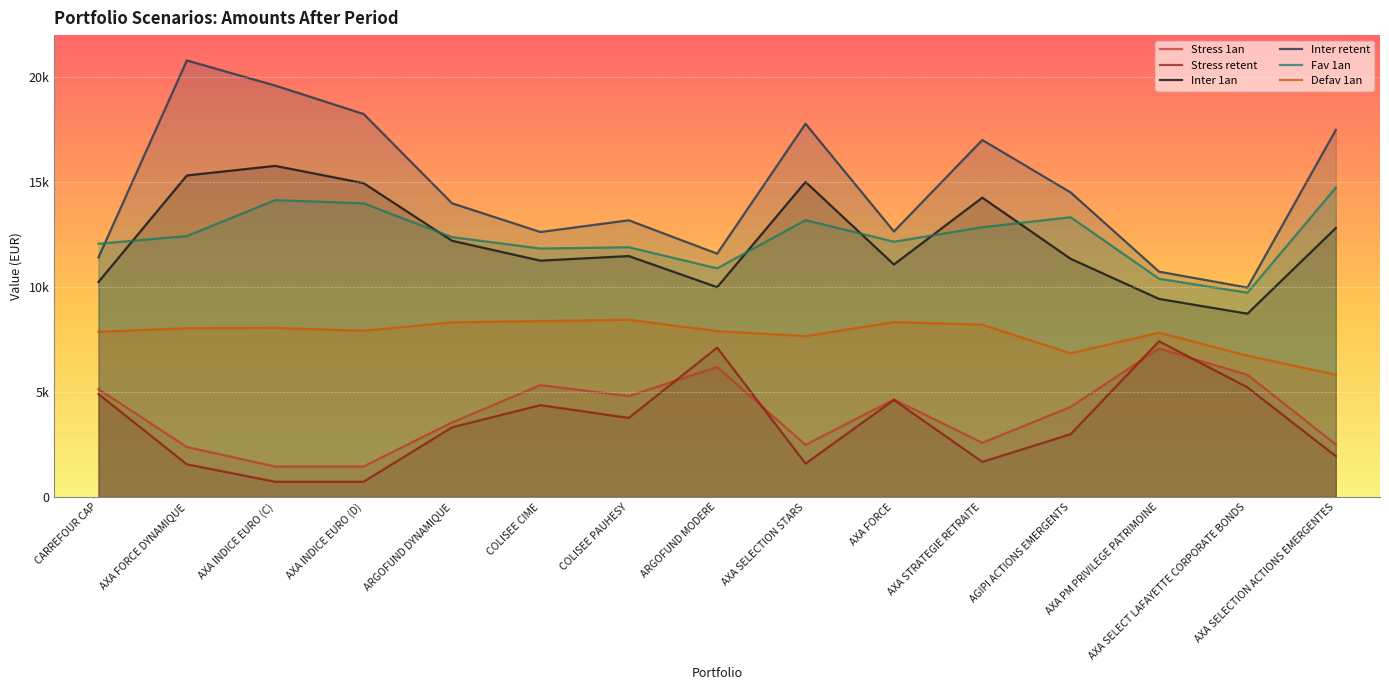

True or false: Stress 1an has more than 1 points higher than both neighbors.

True